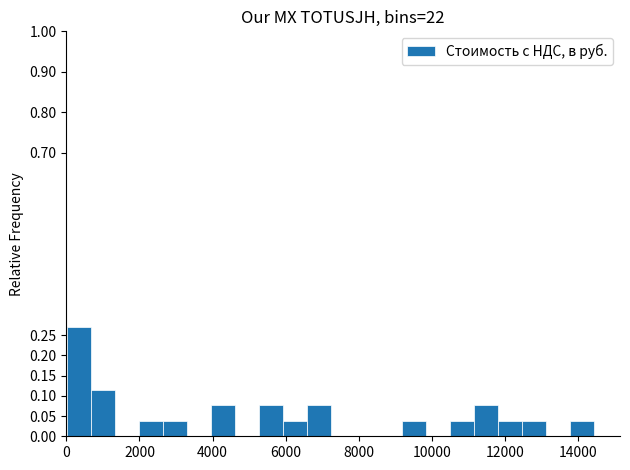

Read against the x-axis, roughly where is the centre of the tallest bar?

400